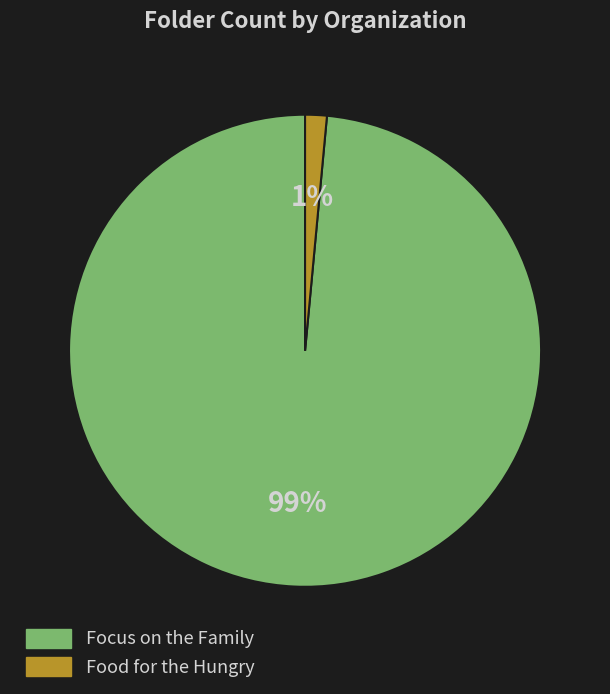

How many segments does this pie chart have?

2